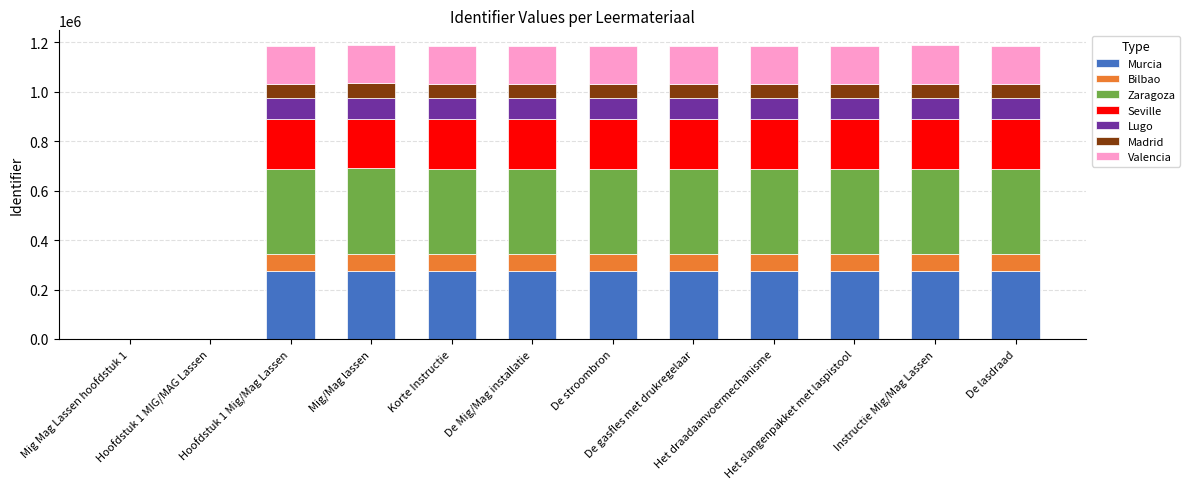

What is the highest value of the Murcia series?

273582